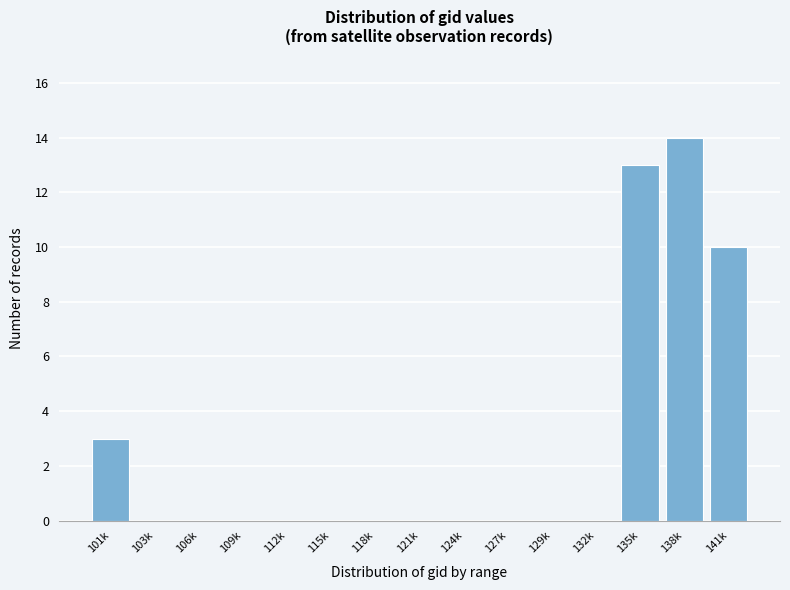

Reading left to right, list all the values displayed in this chart.

101k=3	103k=0	106k=0	109k=0	112k=0	115k=0	118k=0	121k=0	124k=0	127k=0	129k=0	132k=0	135k=13	138k=14	141k=10